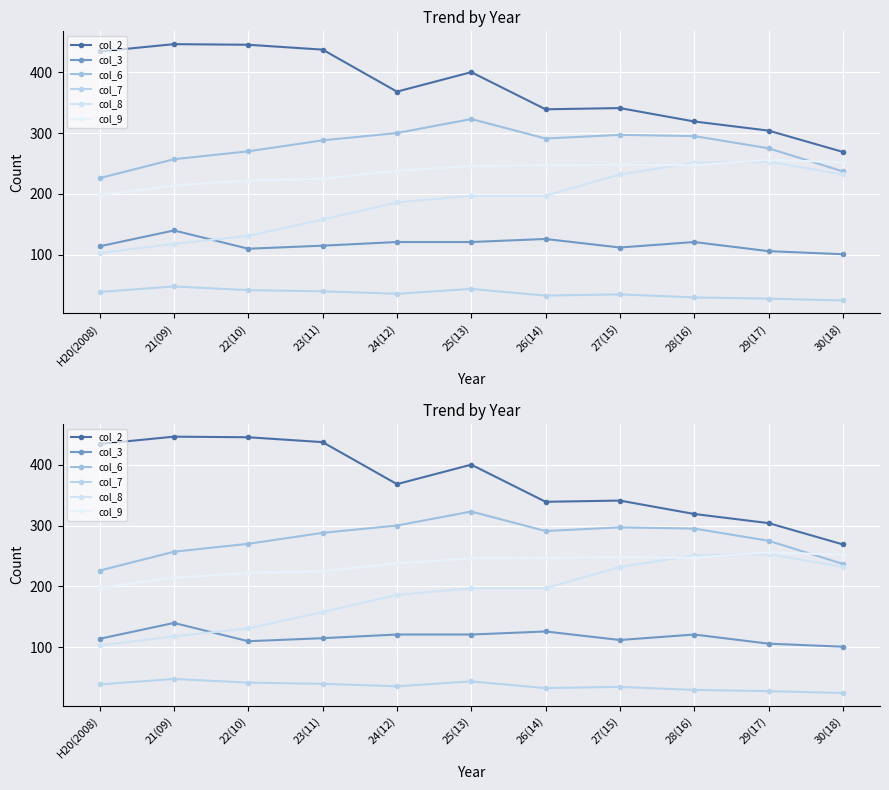

Reading right to left, transcribe all the data shown in this chart.

col_2: 30(18)=269	29(17)=304	28(16)=319	27(15)=341	26(14)=339	25(13)=400	24(12)=368	23(11)=437	22(10)=445	21(09)=446	H20(2008)=434
col_3: 30(18)=101	29(17)=106	28(16)=121	27(15)=112	26(14)=126	25(13)=121	24(12)=121	23(11)=115	22(10)=110	21(09)=140	H20(2008)=114
col_6: 30(18)=237	29(17)=275	28(16)=295	27(15)=297	26(14)=291	25(13)=323	24(12)=300	23(11)=288	22(10)=270	21(09)=257	H20(2008)=226
col_7: 30(18)=25	29(17)=28	28(16)=30	27(15)=35	26(14)=33	25(13)=44	24(12)=36	23(11)=40	22(10)=42	21(09)=48	H20(2008)=39
col_8: 30(18)=232	29(17)=253	28(16)=251	27(15)=232	26(14)=197	25(13)=197	24(12)=186	23(11)=158	22(10)=131	21(09)=118	H20(2008)=103
col_9: 30(18)=252	29(17)=256	28(16)=247	27(15)=248	26(14)=247	25(13)=246	24(12)=238	23(11)=225	22(10)=222	21(09)=214	H20(2008)=198